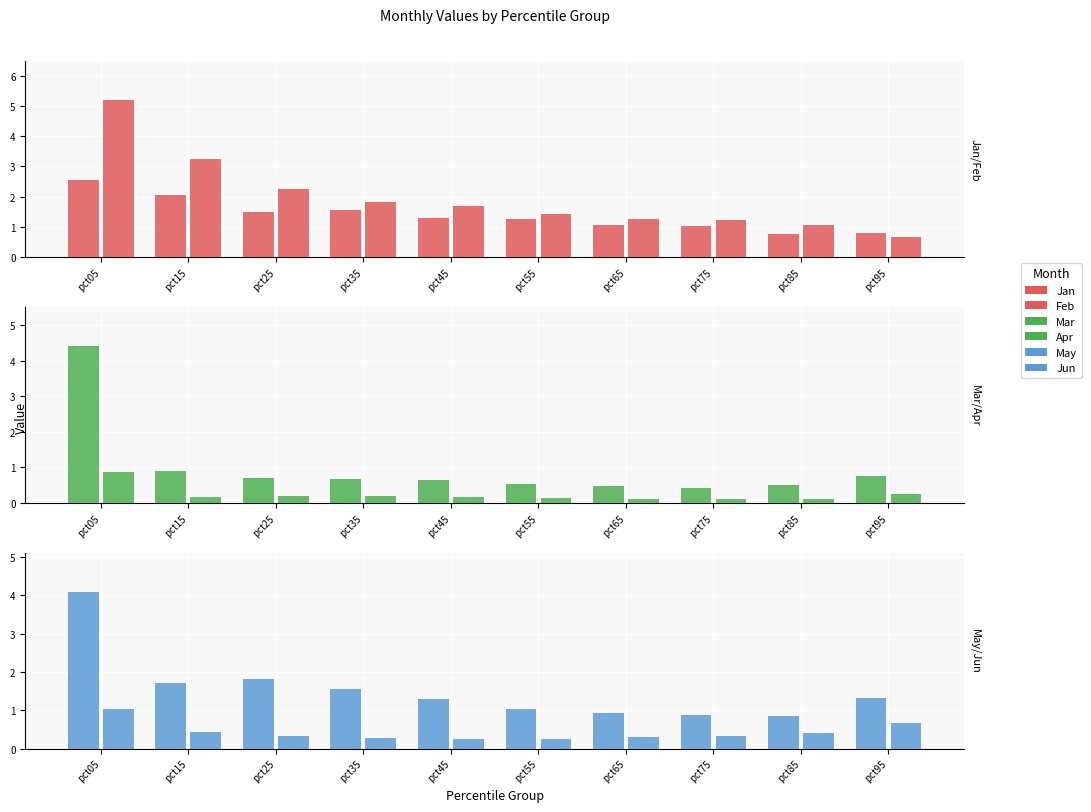

What is the minimum value shown in the chart?

0.1